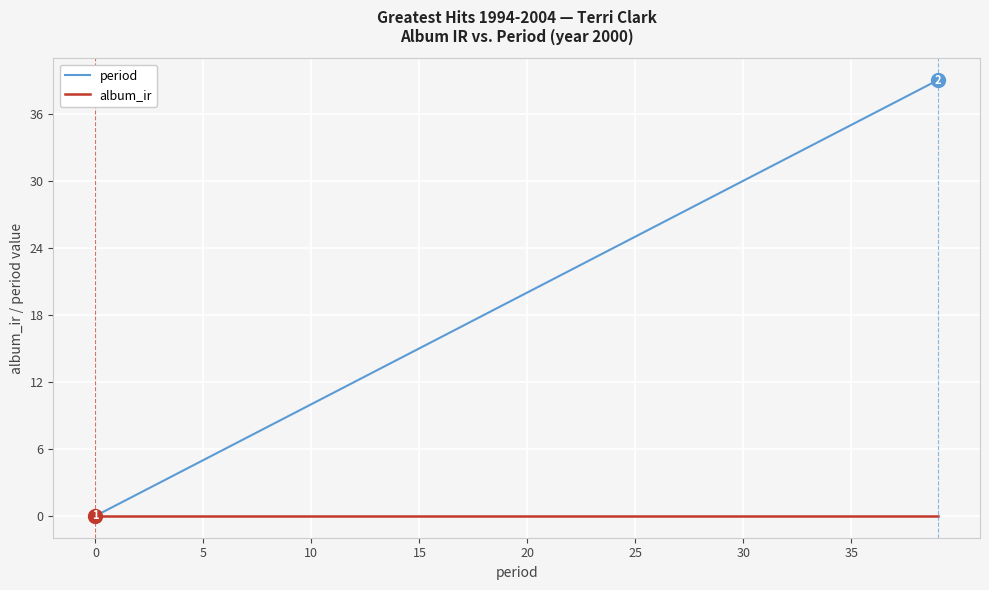

Which series has the largest total across all categories?

period